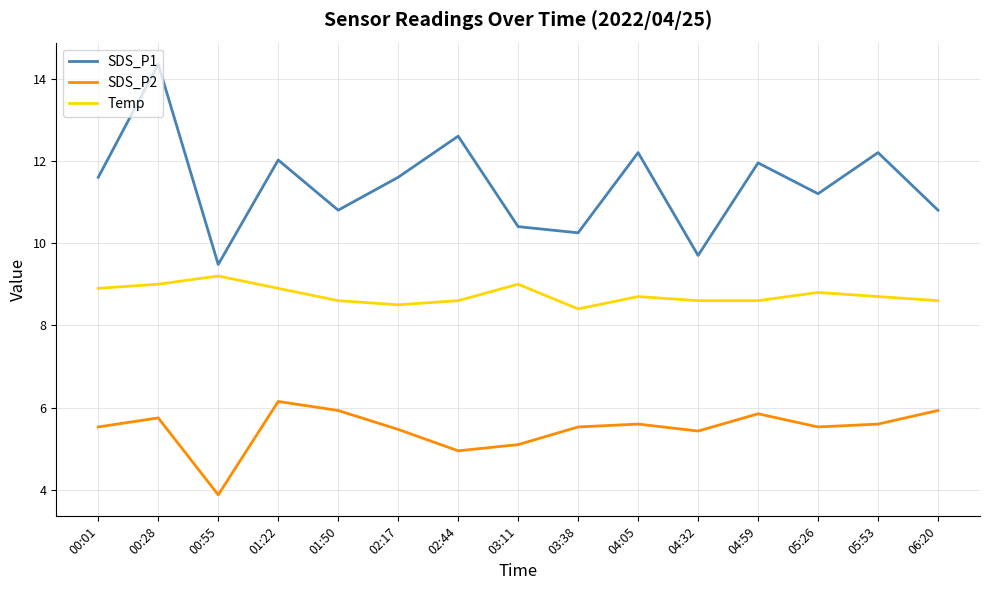

What is the difference between the highest and lowest values at 01:22?

5.9